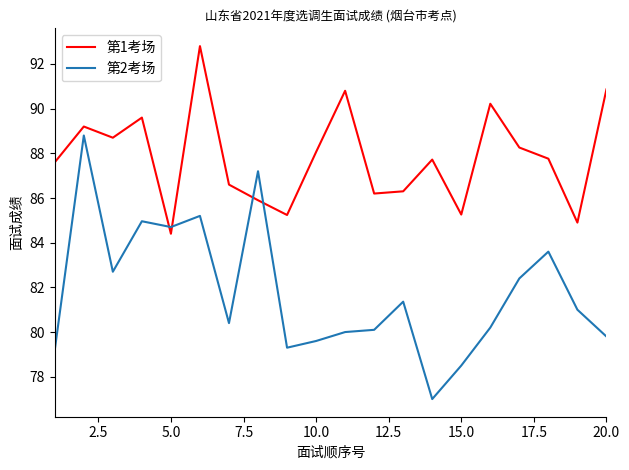

True or false: 第2考场 and 第1考场 intersect in this chart.

True